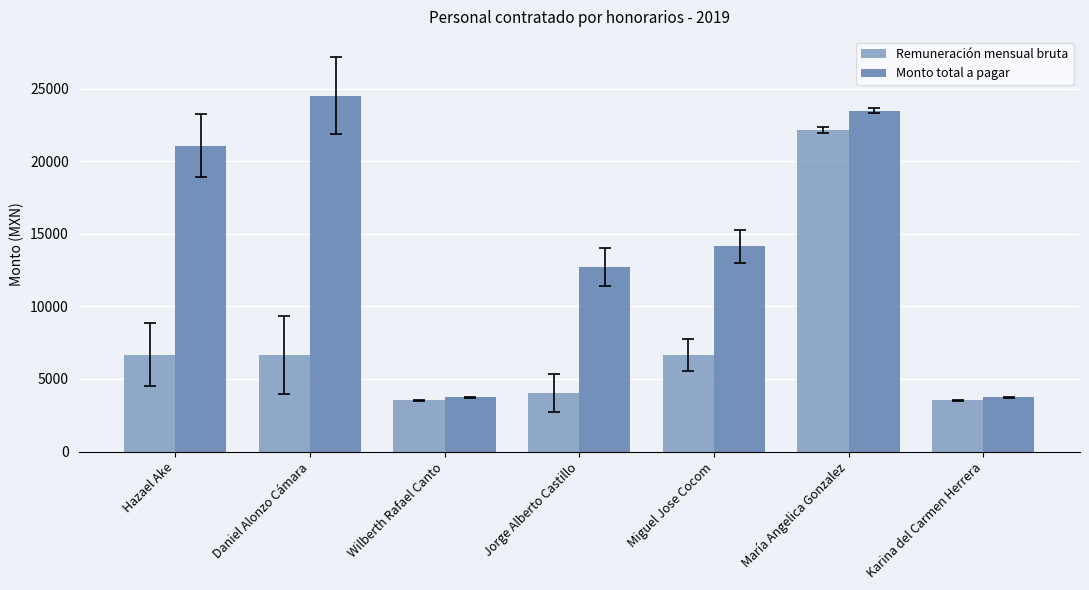

What is the label of the 5th bar from the left?

Miguel Jose Cocom